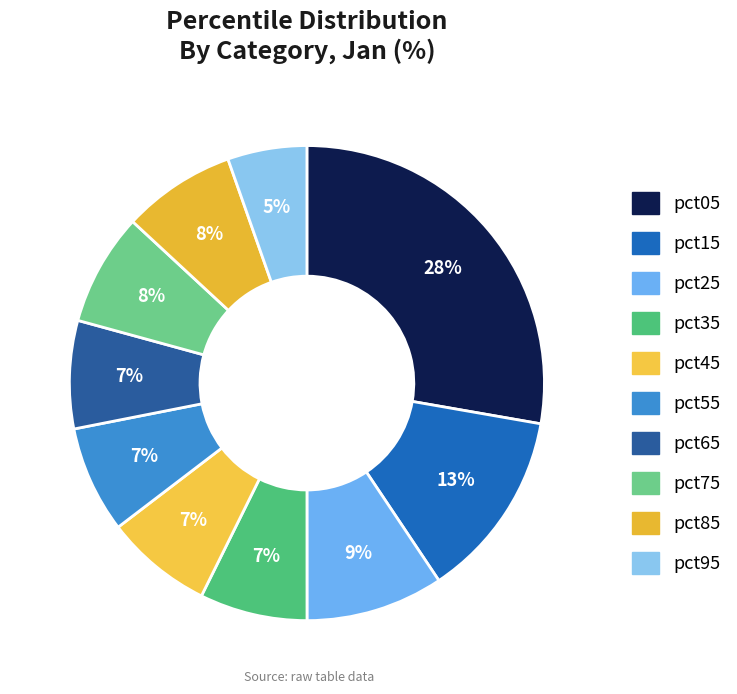

Which category has the biggest portion of the pie?

pct05